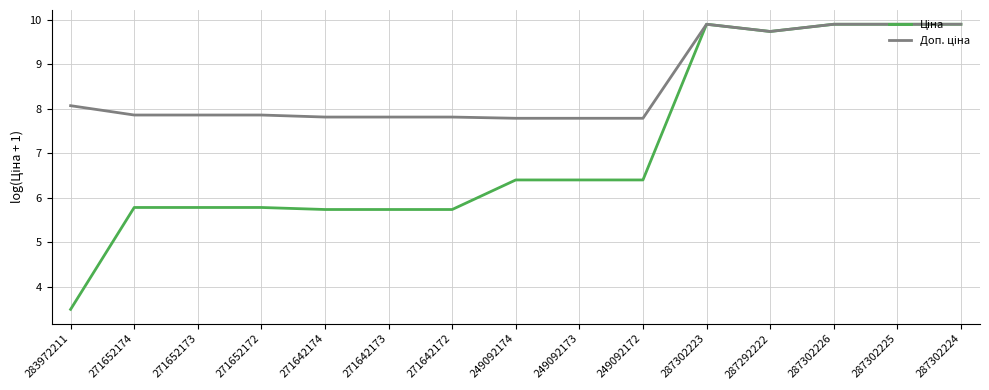

What position from the left is 249092174?

8